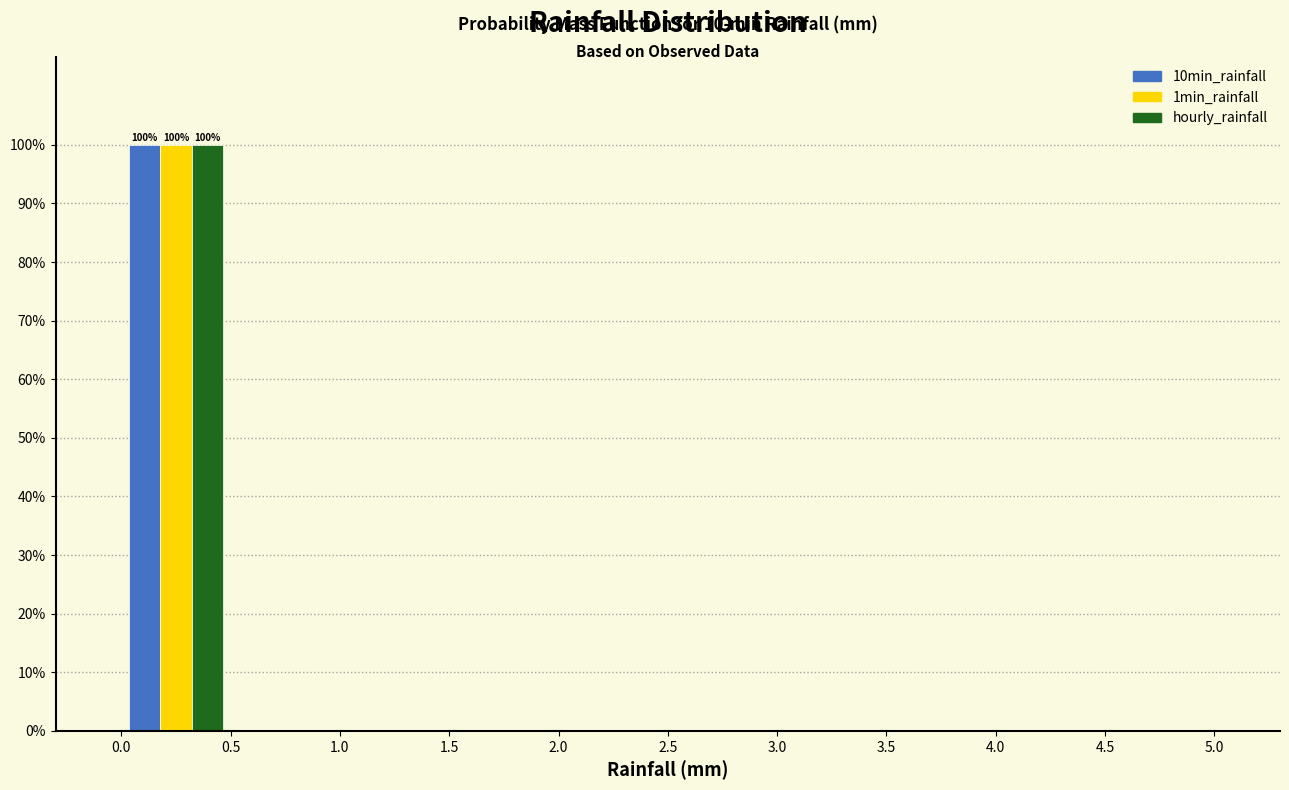

In the 1min_rainfall series, which range on the x-axis has the tallest bar?

0.0 to 0.5